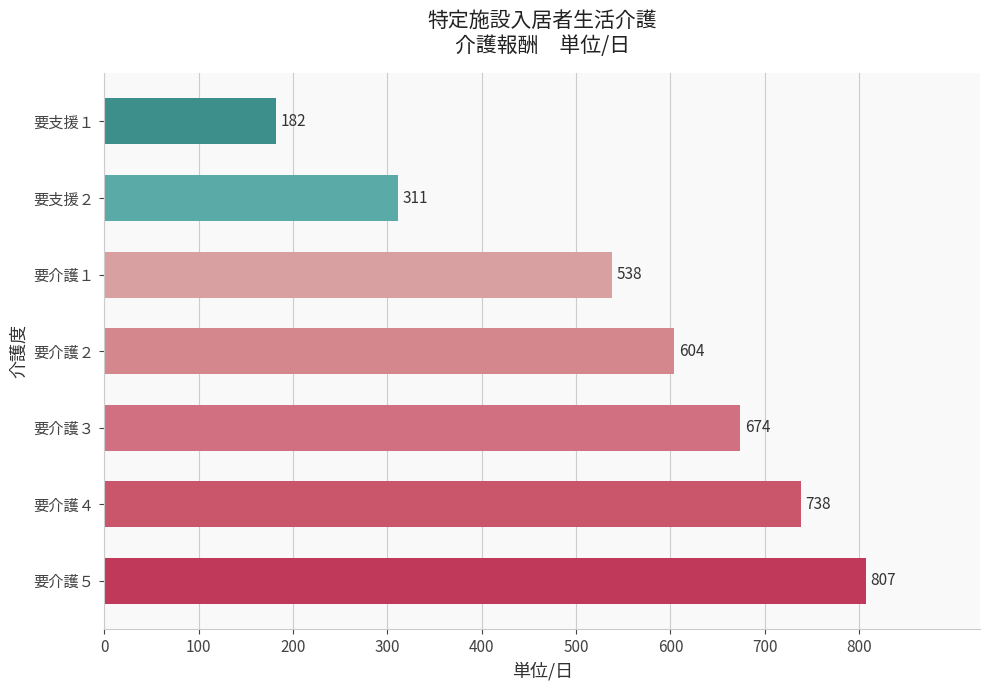

What is the maximum value shown in the chart?

807